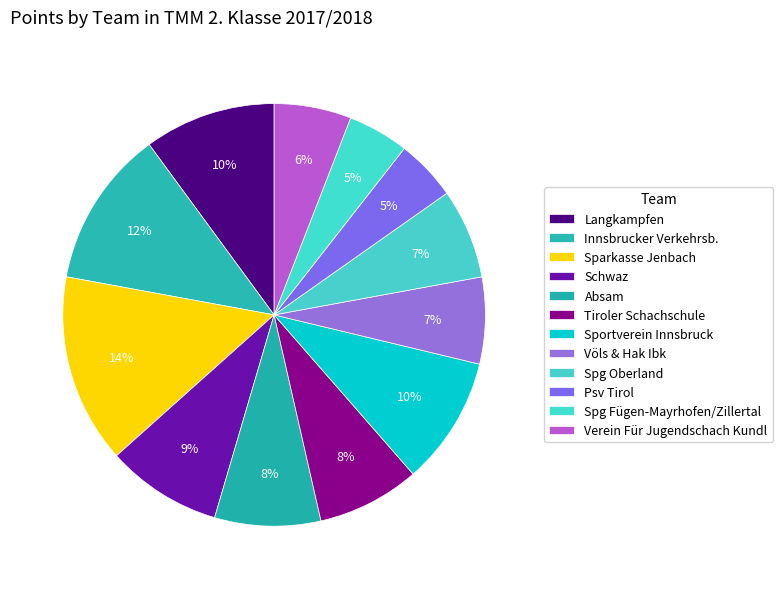

Which category has the biggest portion of the pie?

Sparkasse Jenbach